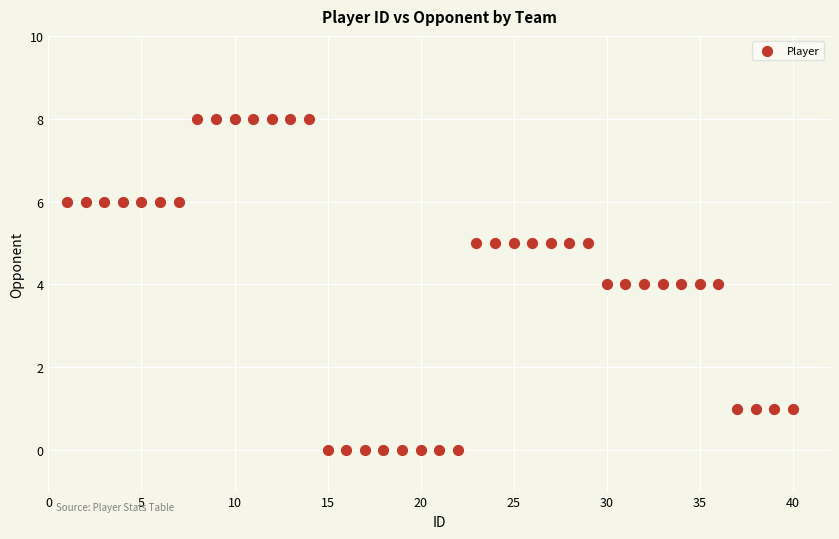

What is the range of Y values (max minus min)?

8